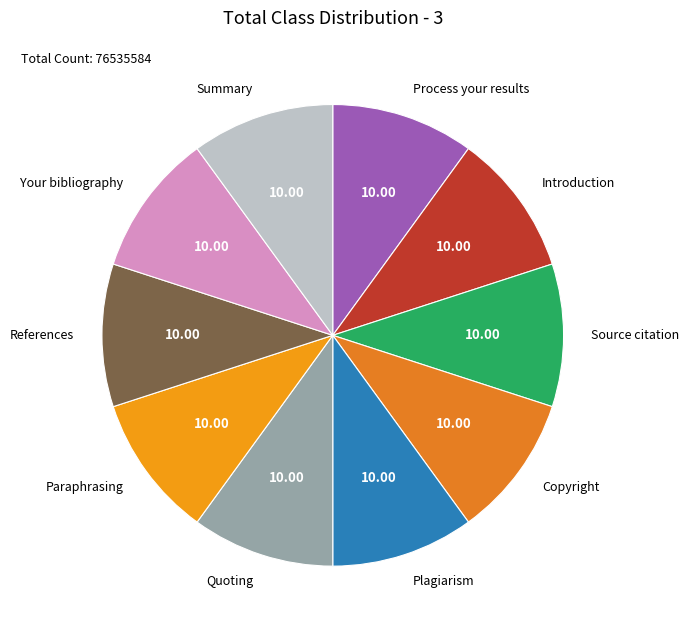

What is the largest slice in the pie chart?

Summary